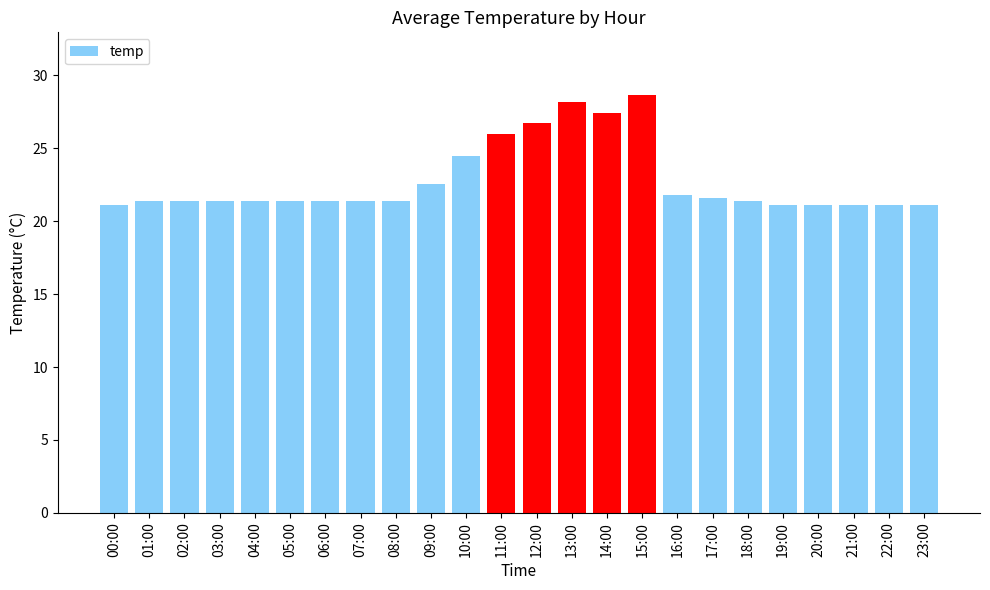

Approximately how many times larger is the value at 03:00 compared to 21:00?

1.0